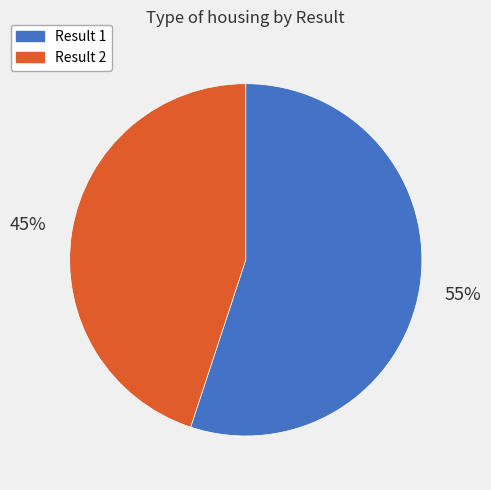

To the nearest percent, what is the difference between the largest and smallest slice percentages?

10%